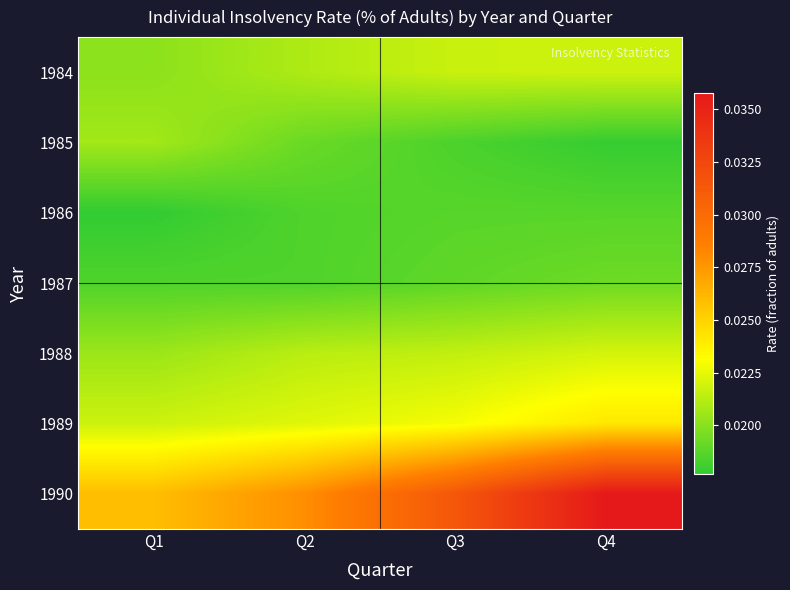

What is the total value across all series at Q1?

0.1